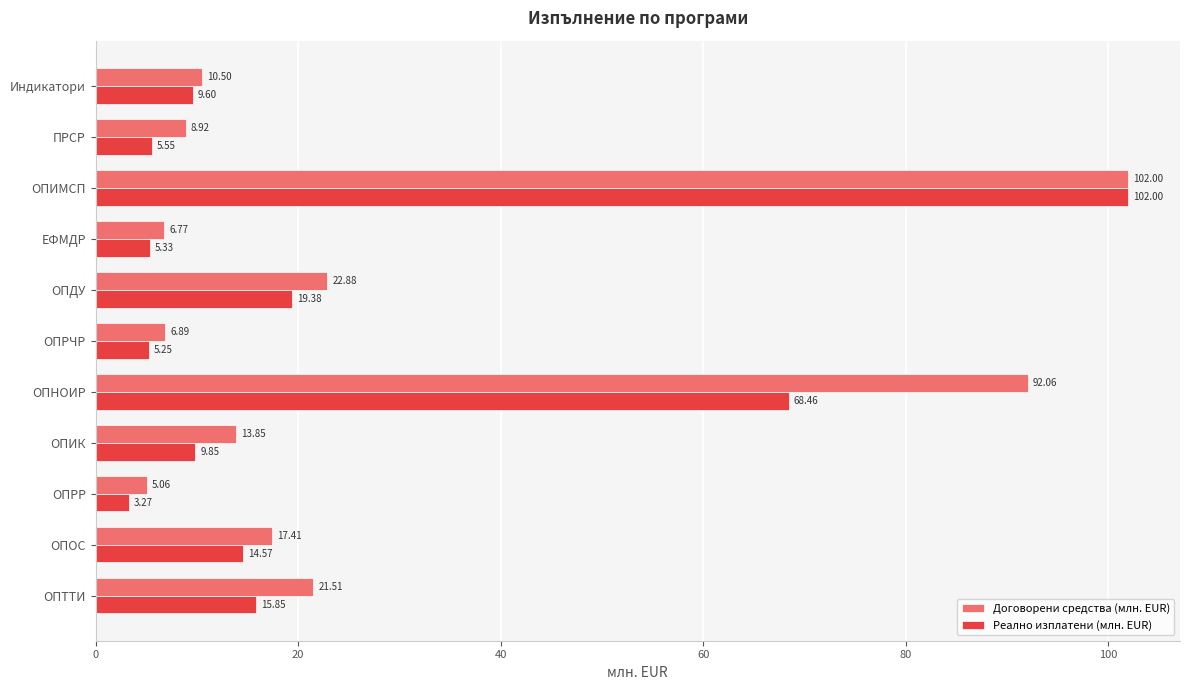

Count the number of categories in the chart.

11